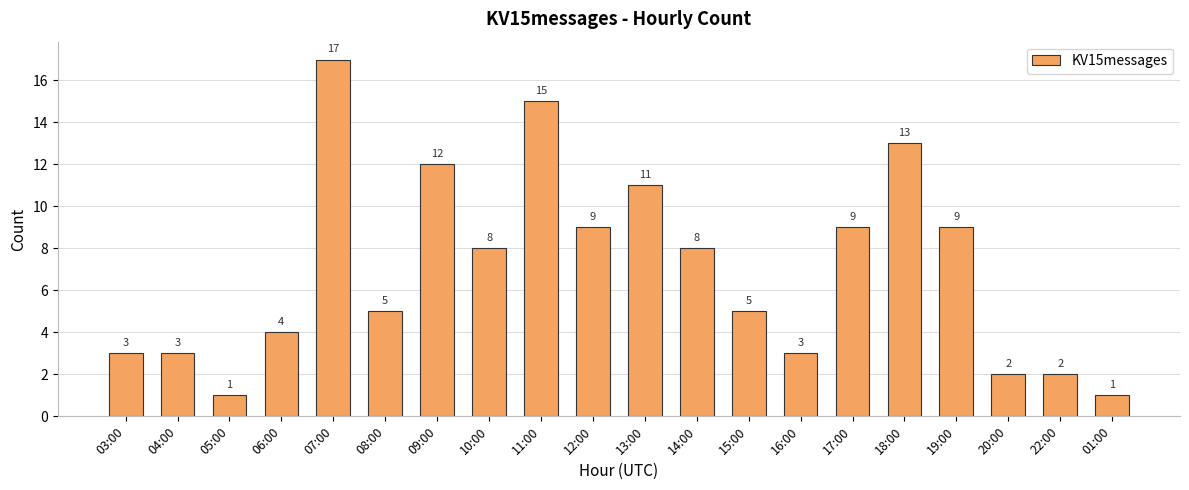

Are the bars horizontal?

No